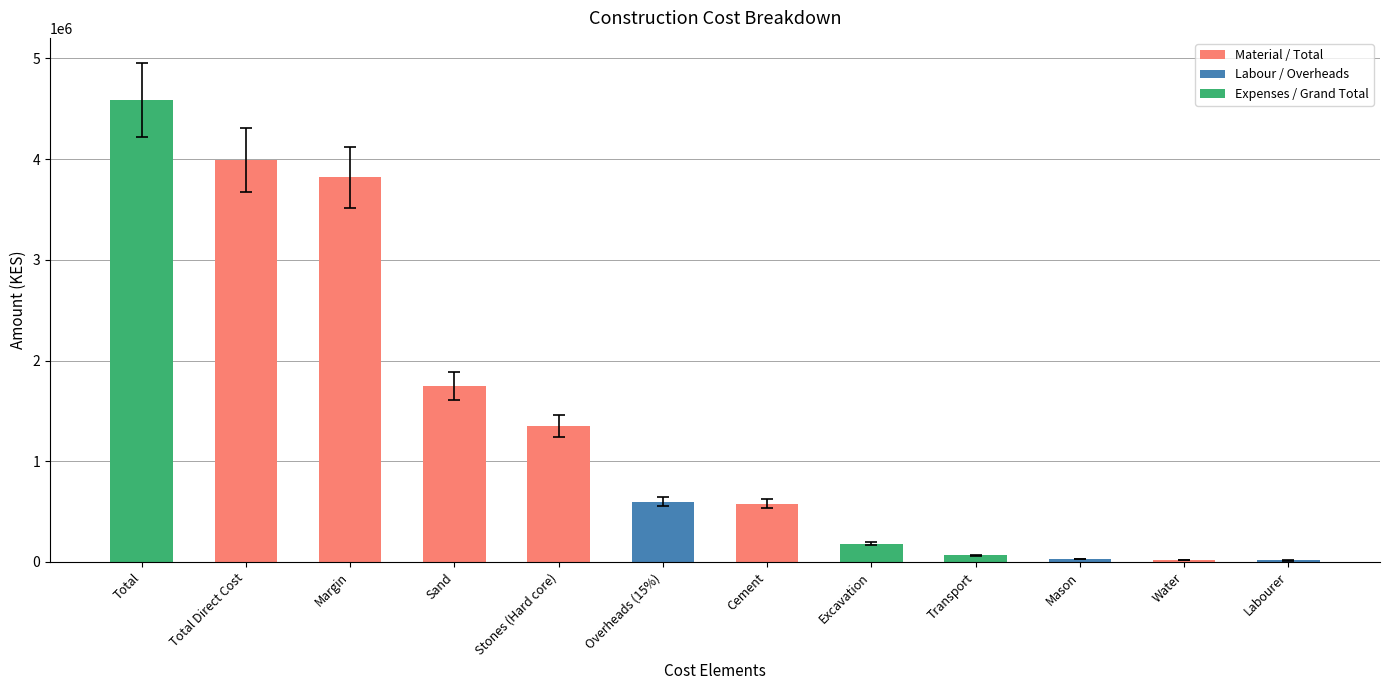

What is the average value?

1415869